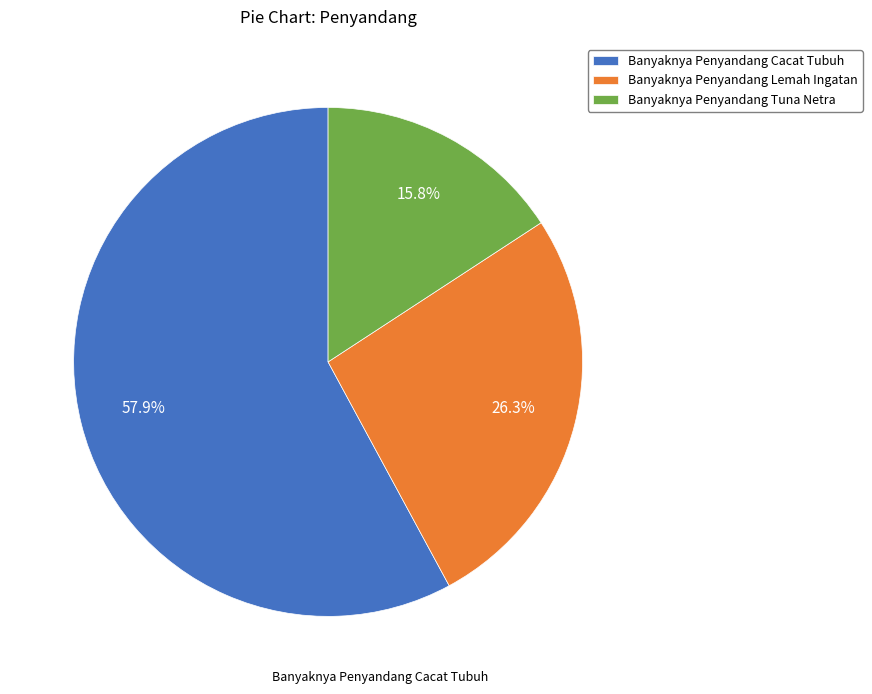

Which category has the smallest portion of the pie?

Banyaknya Penyandang Tuna Netra